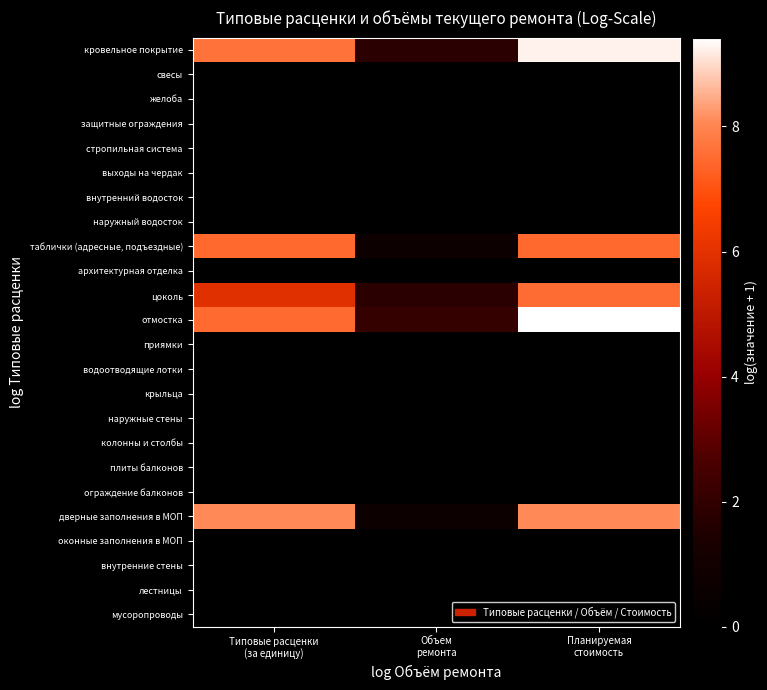

What is the difference between the highest and lowest values at Типовые расценки
(за единицу)?

8.1